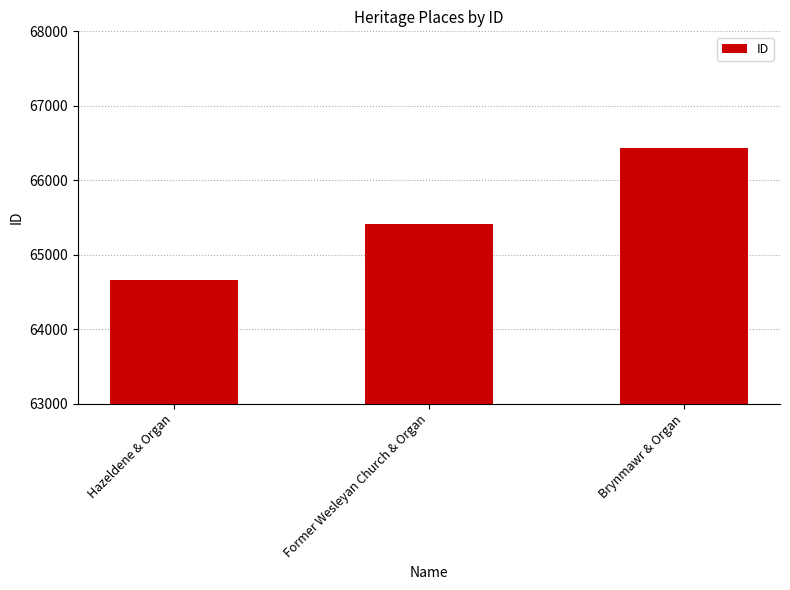

What is the label of the 3rd bar from the right?

Hazeldene & Organ